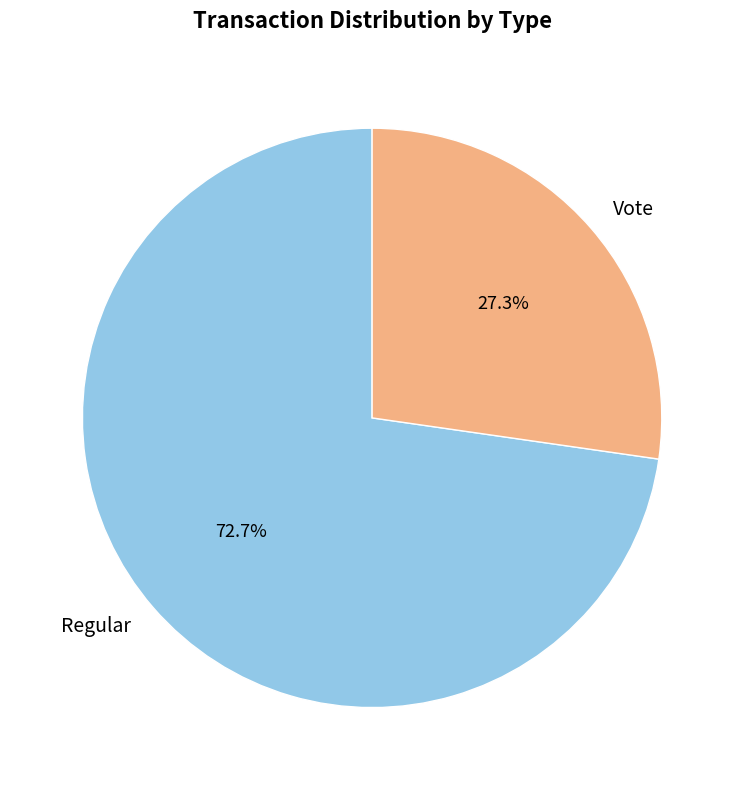

Does Regular account for over 50% of the chart?

Yes